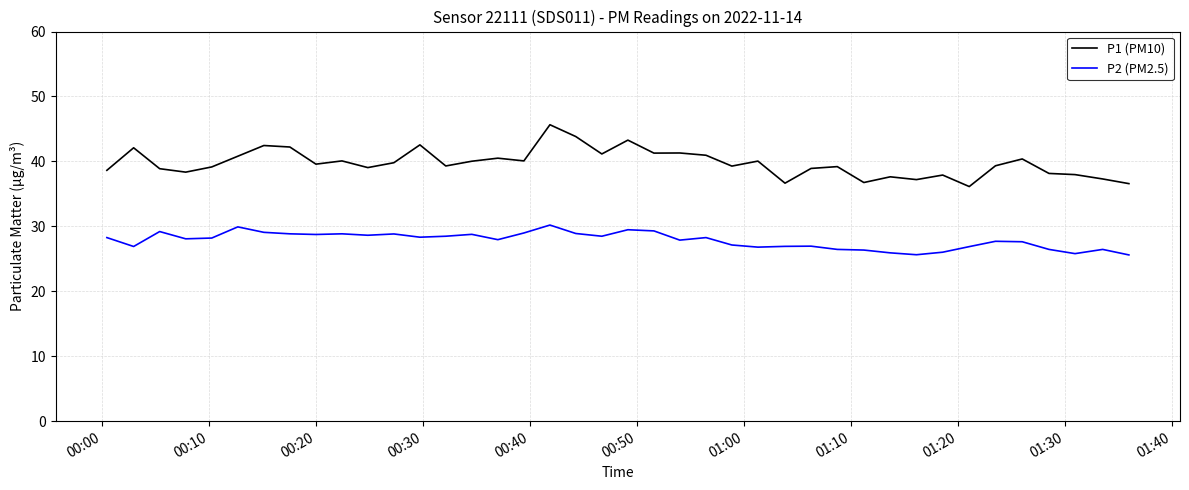

Which series has the largest total across all categories?

P1 (PM10)